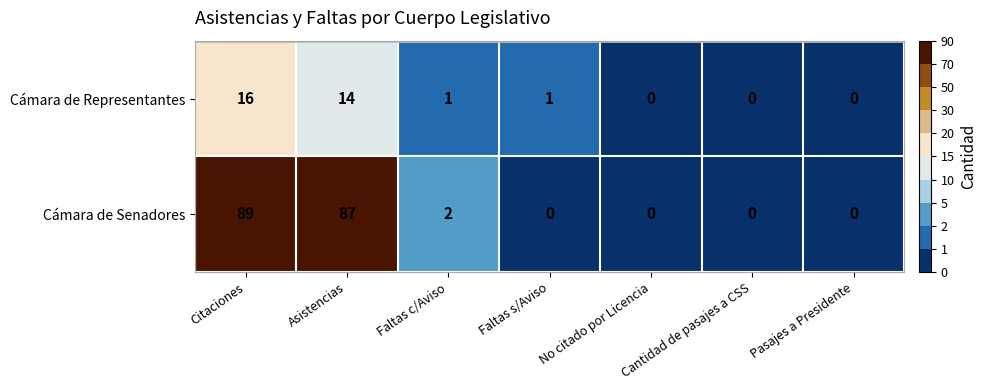

Which series has the largest total across all categories?

Cámara de Senadores